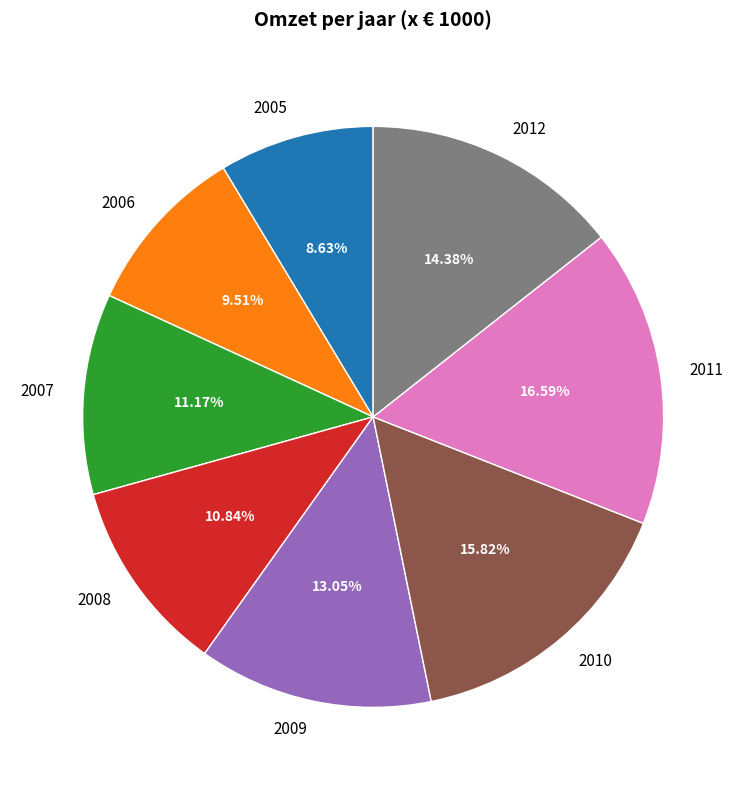

What percentage is the 2011 slice, to the nearest percent?

17%